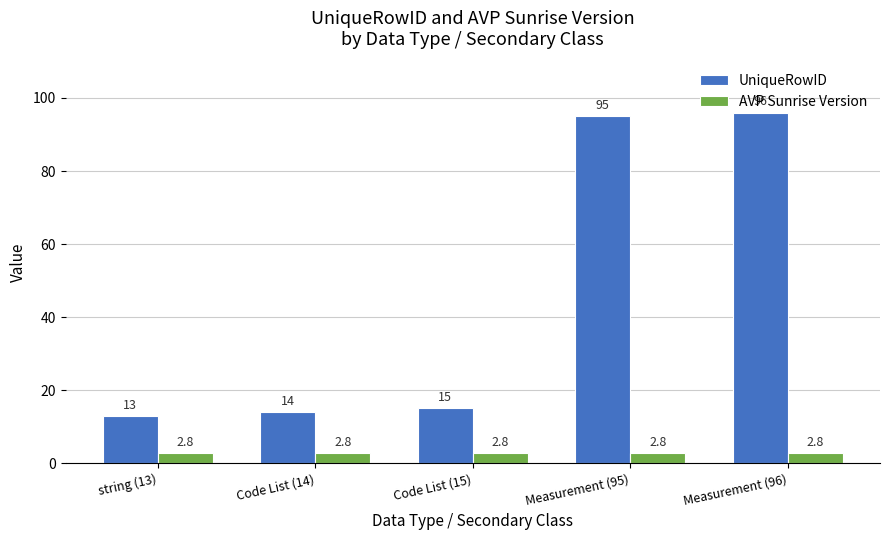

What is the label of the 4th bar from the left?

Measurement (95)